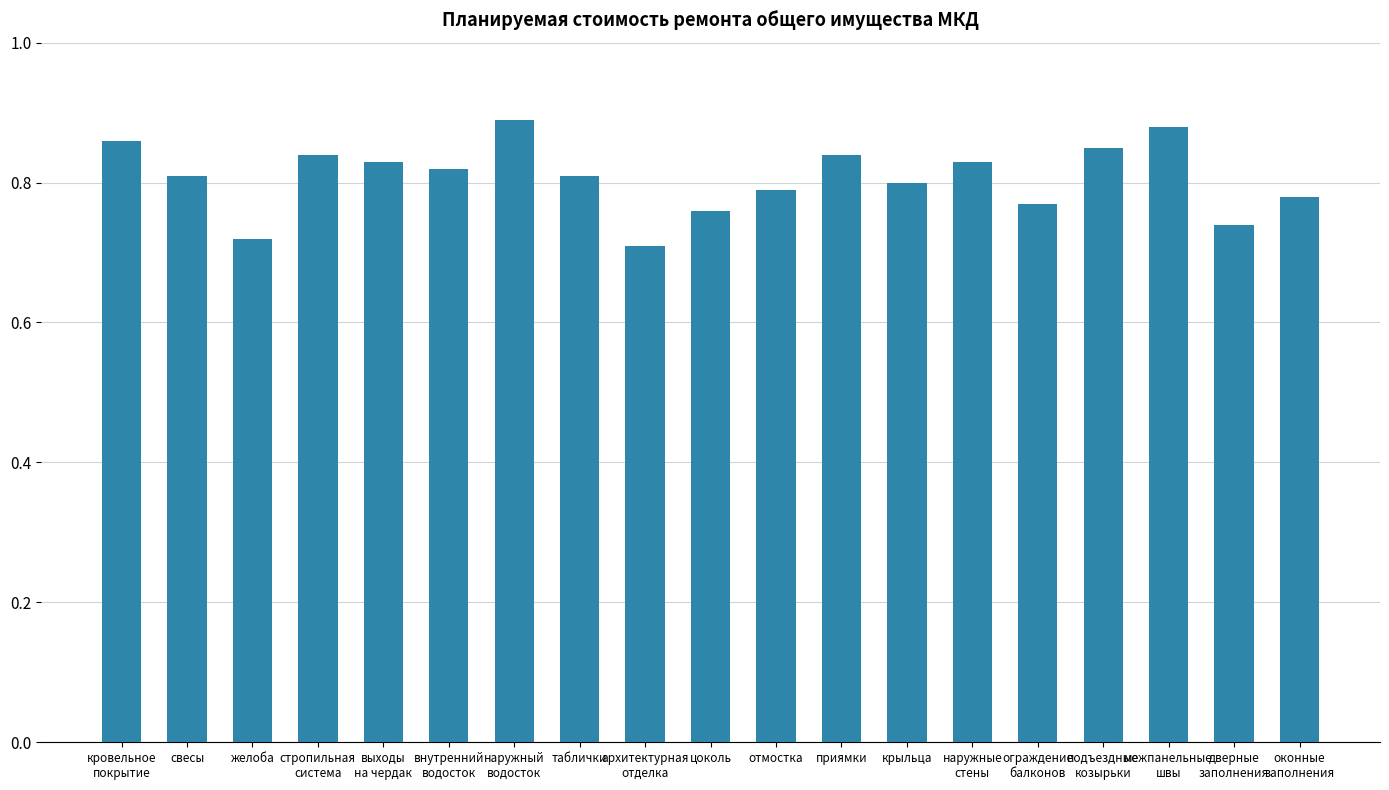

How many bars are there in total?

19